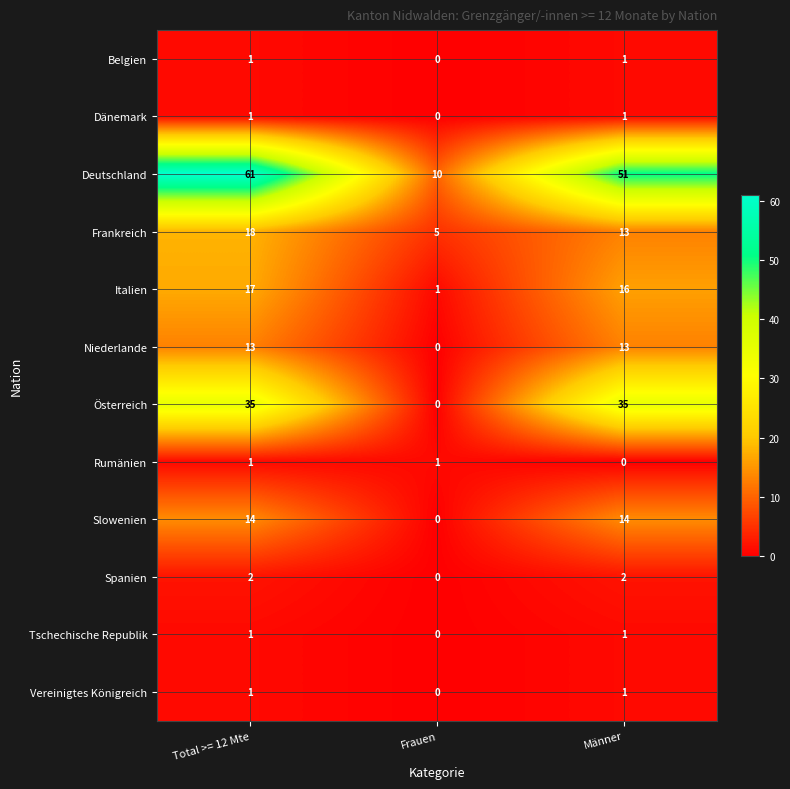

How many series are shown in this chart?

12